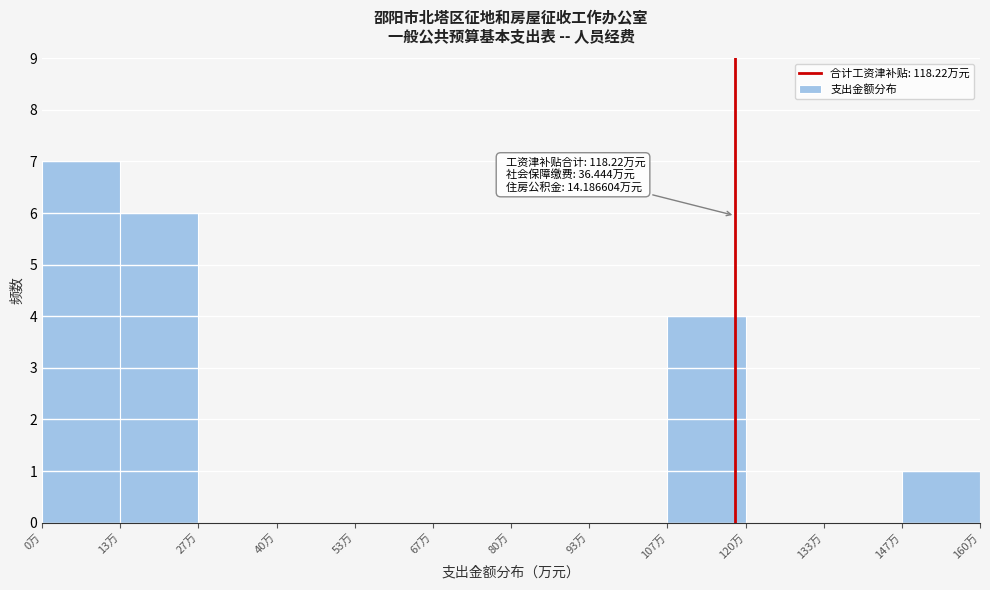

Over which range of the x-axis is the bar tallest?

0 to 14